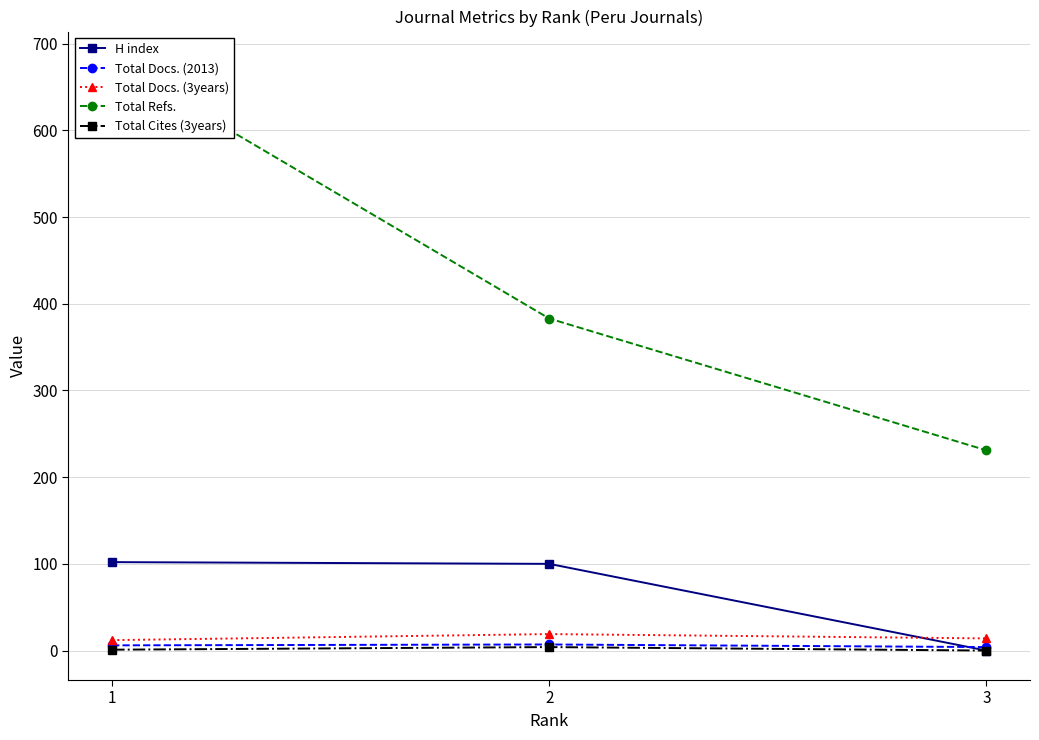

Is this an area chart (filled region under the line)?

No